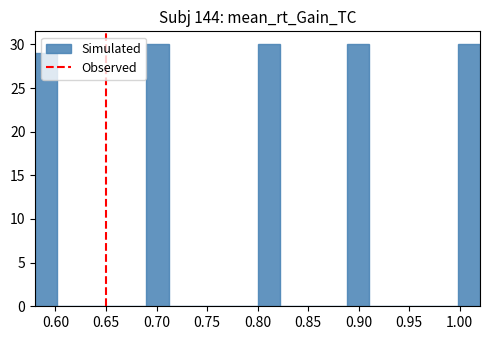

How tall is the bar that spans 0.800 to 0.822 on the x-axis? Neither the bar edges nor the heights are printed on the chart, so give them approximately, as read against the axes.

30